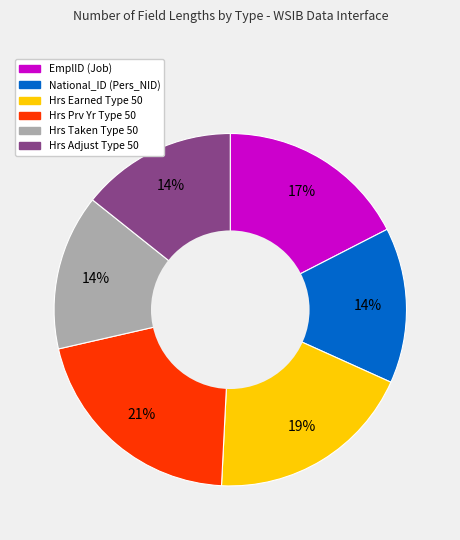

What is the largest slice in the pie chart?

Hrs Prv Yr Type 50